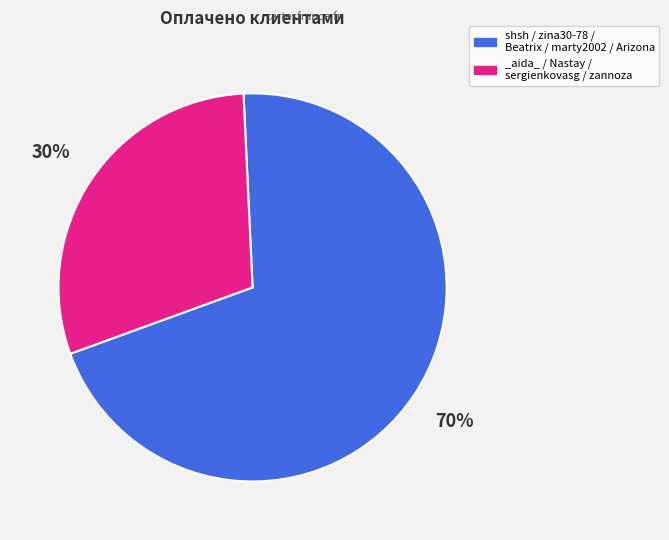

To the nearest percent, what portion does _aida_ / Nastay / sergienkovasg / zannoza represent?

30%